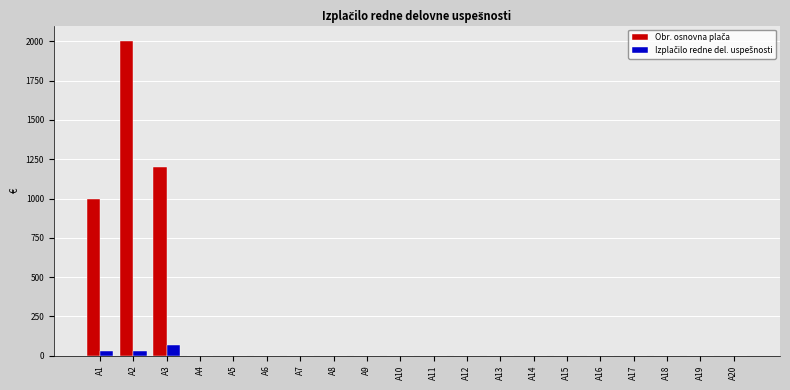

At which category is the sum across all series the highest?

A2